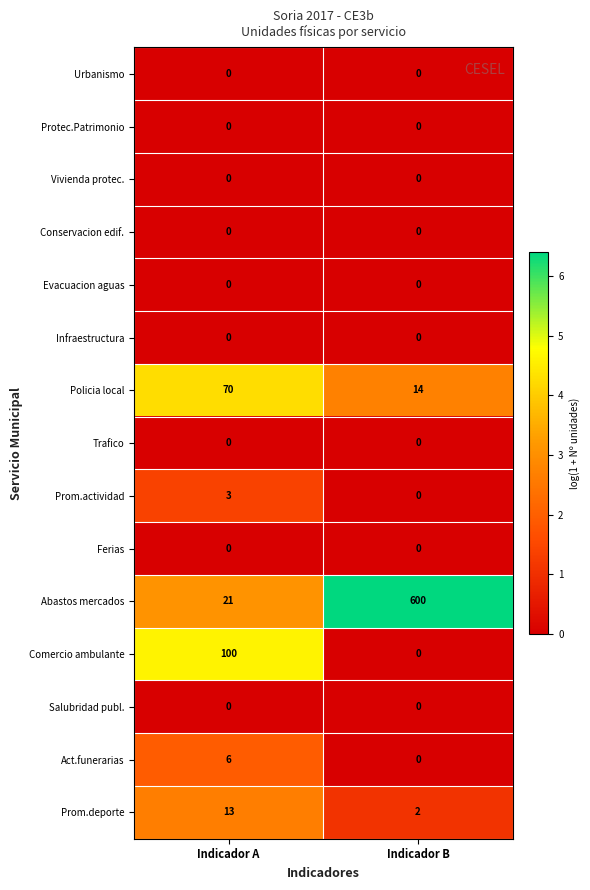

At which category does the chart reach its peak across all series?

Indicador B